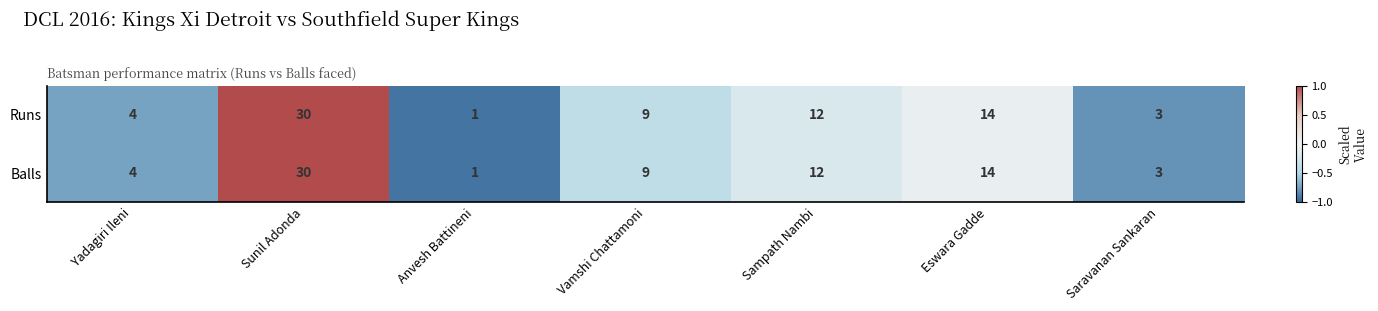

Which category has the lowest value in the Balls series?

Anvesh Battineni